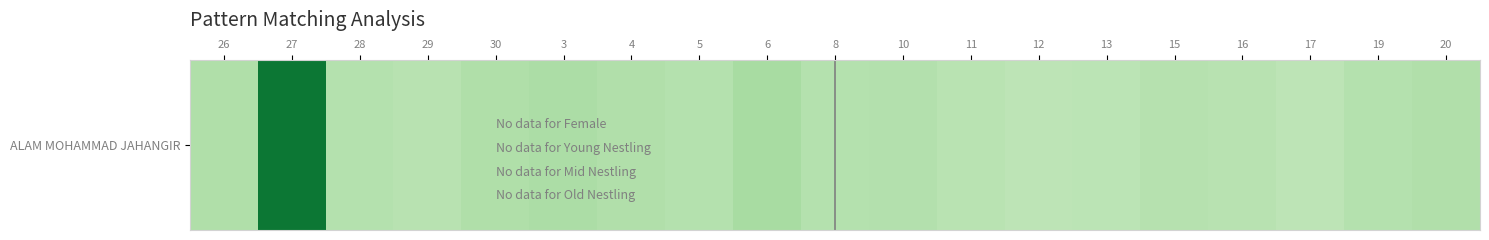

List the labels in order of value, smallest first.

12, 17, 13, 11, 29, 16, 15, 28, 5, 8, 19, 10, 4, 20, 26, 30, 3, 6, 27